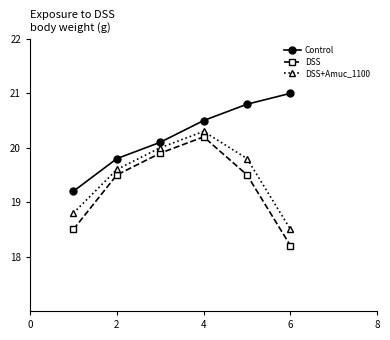

How many lines are shown in the chart?

3